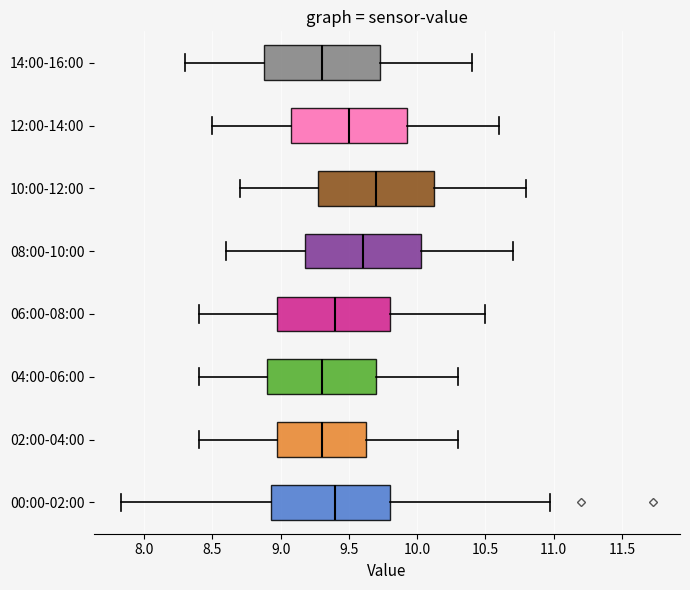

Which box has the furthest to the right median line?

10:00-12:00